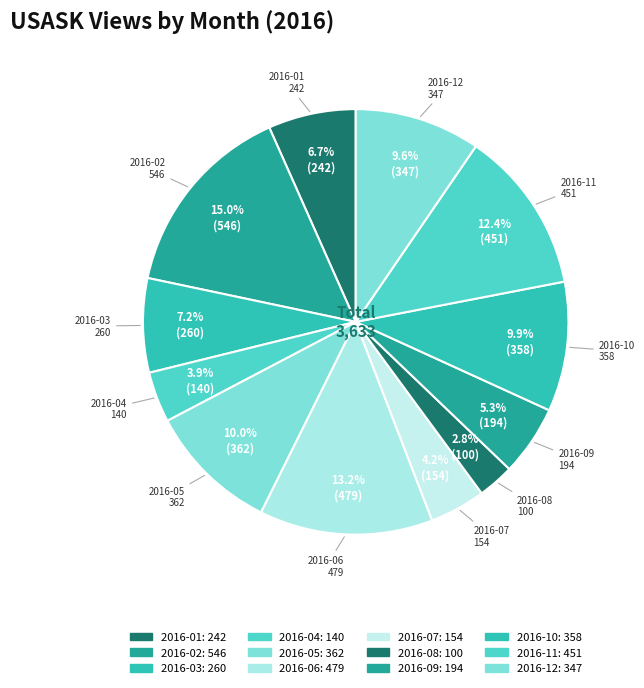

Count the number of slices in the pie.

12